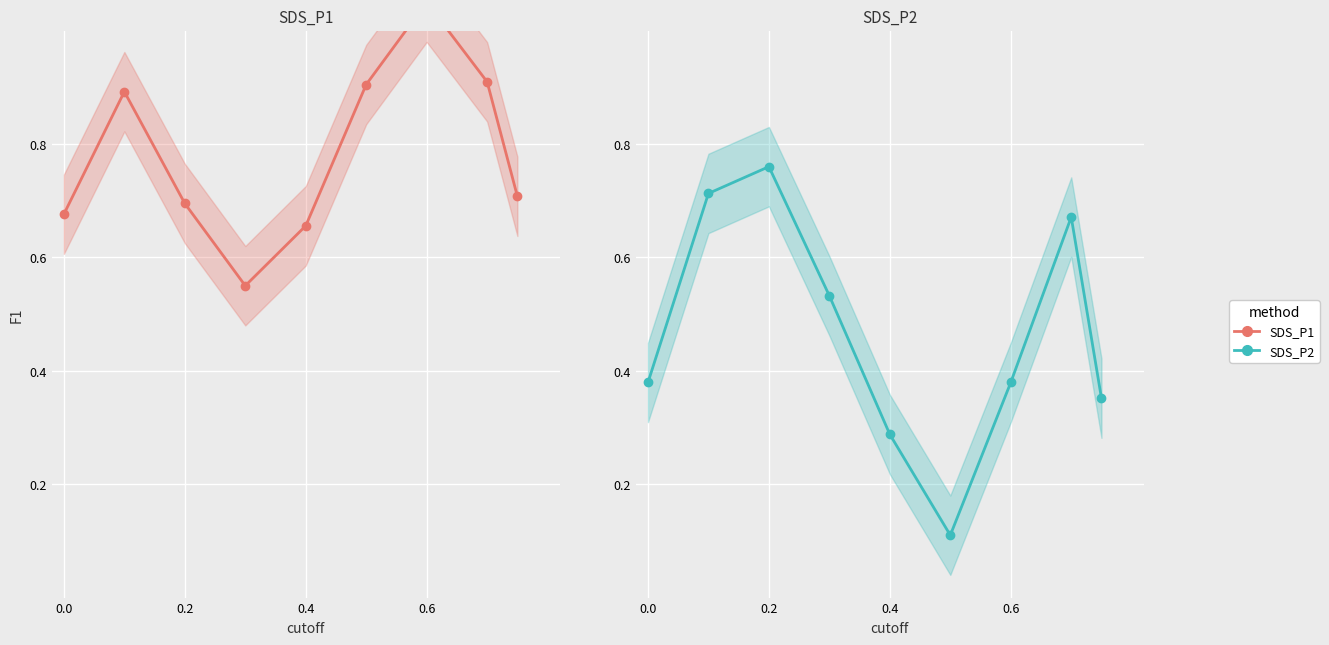

True or false: SDS_P1 and SDS_P2 intersect in this chart.

True